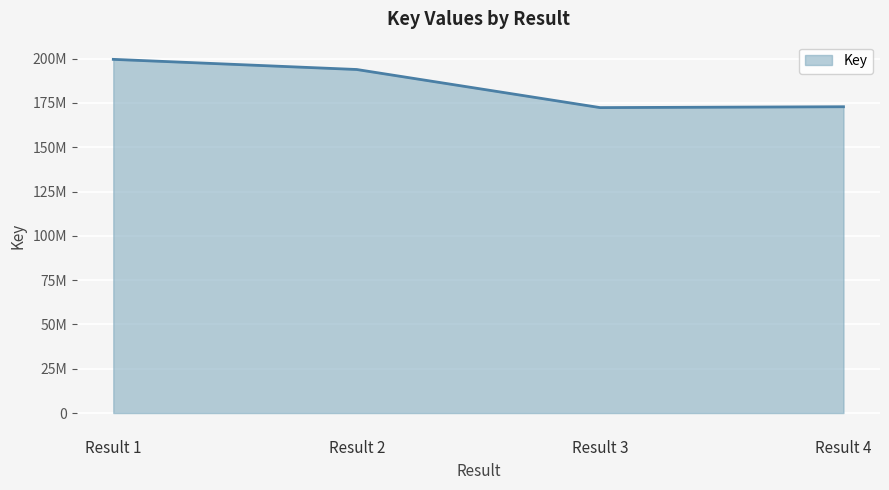

Rank the categories by value from lowest to highest.

Result 3, Result 4, Result 2, Result 1